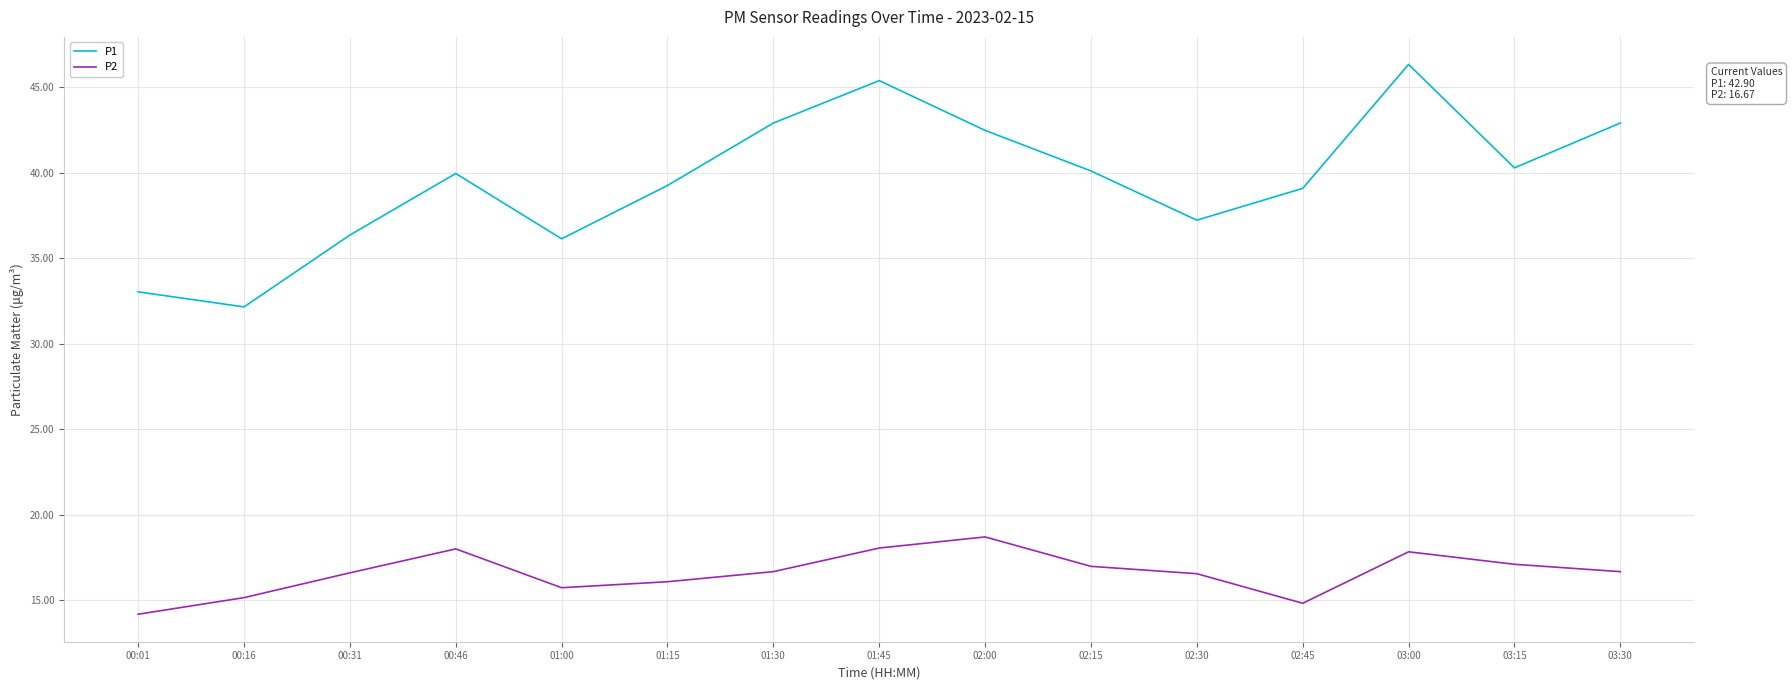

List the series in order of their peak value, lowest first.

P2, P1